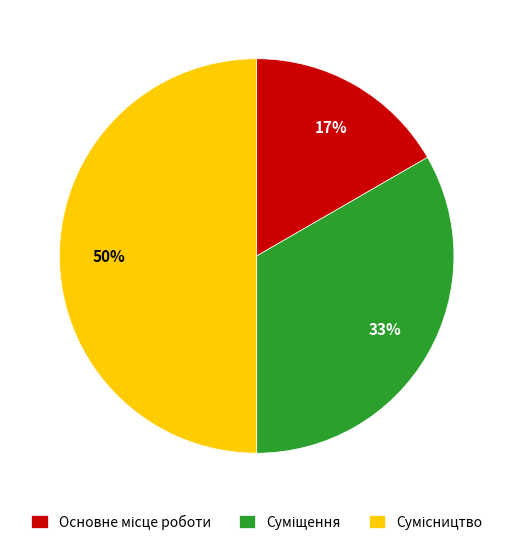

To the nearest percent, what is the difference between the largest and smallest slice percentages?

33%